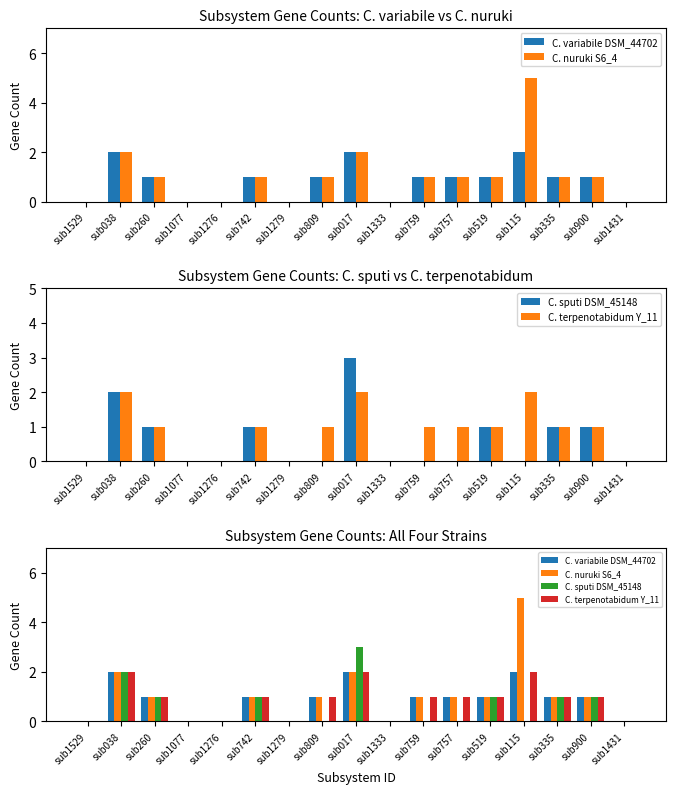

What is the sum of the C. terpenotabidum Y_11 values at sub519 and sub115?

3